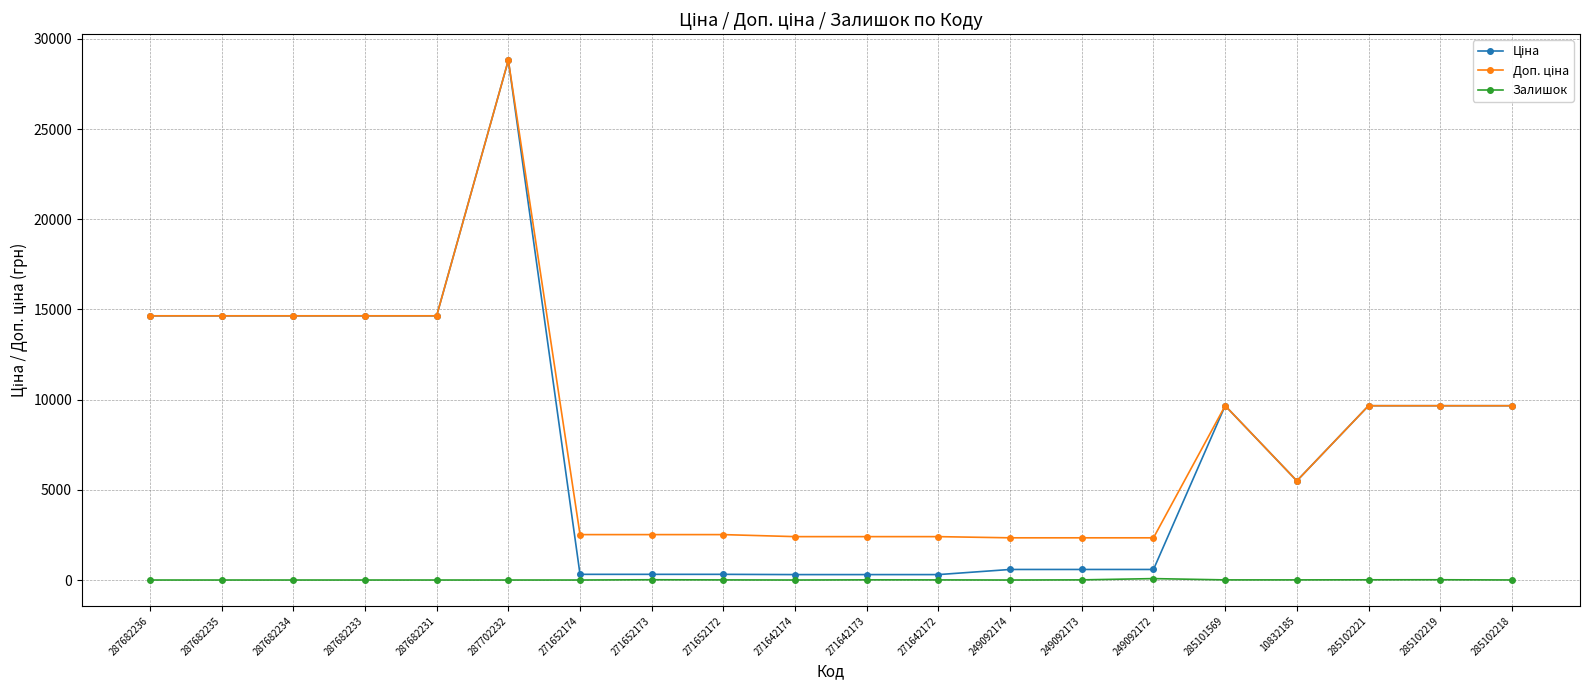

What is the difference between the highest and lowest values at 287702232?

28821.8